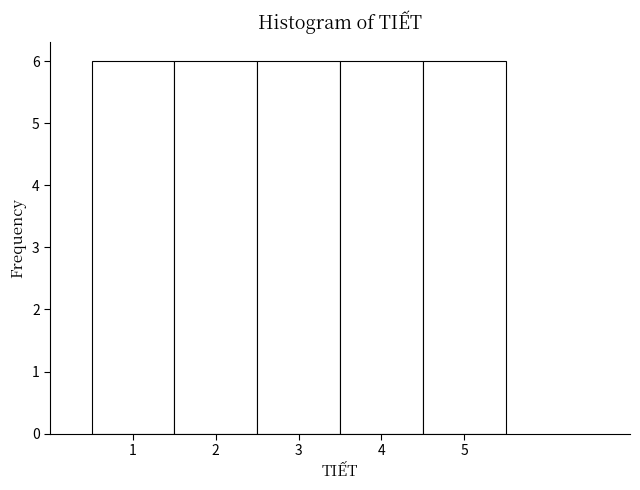

What is the height of the bar covering 2.5 to 3.5 on the x-axis? The values are not printed on the chart, so give them approximately, as read against the axis.

6